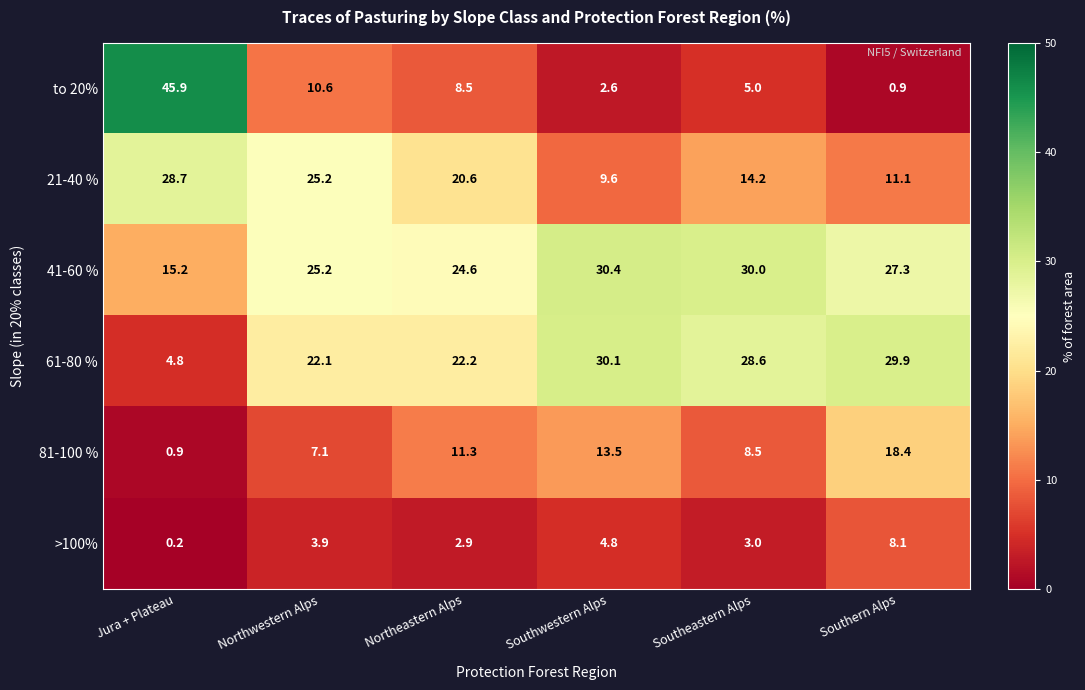

What is the total value across all series at Southeastern Alps?

89.3